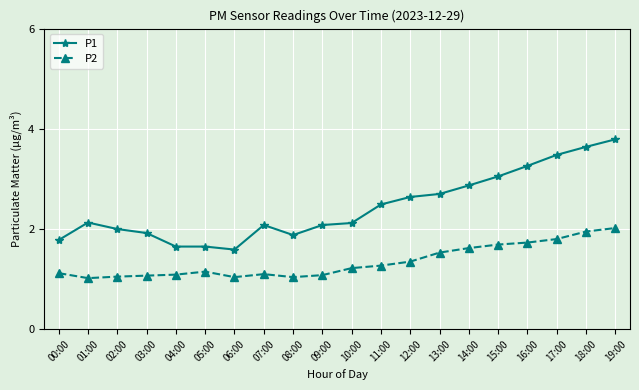

What is the label of the 19th point from the right?

01:00